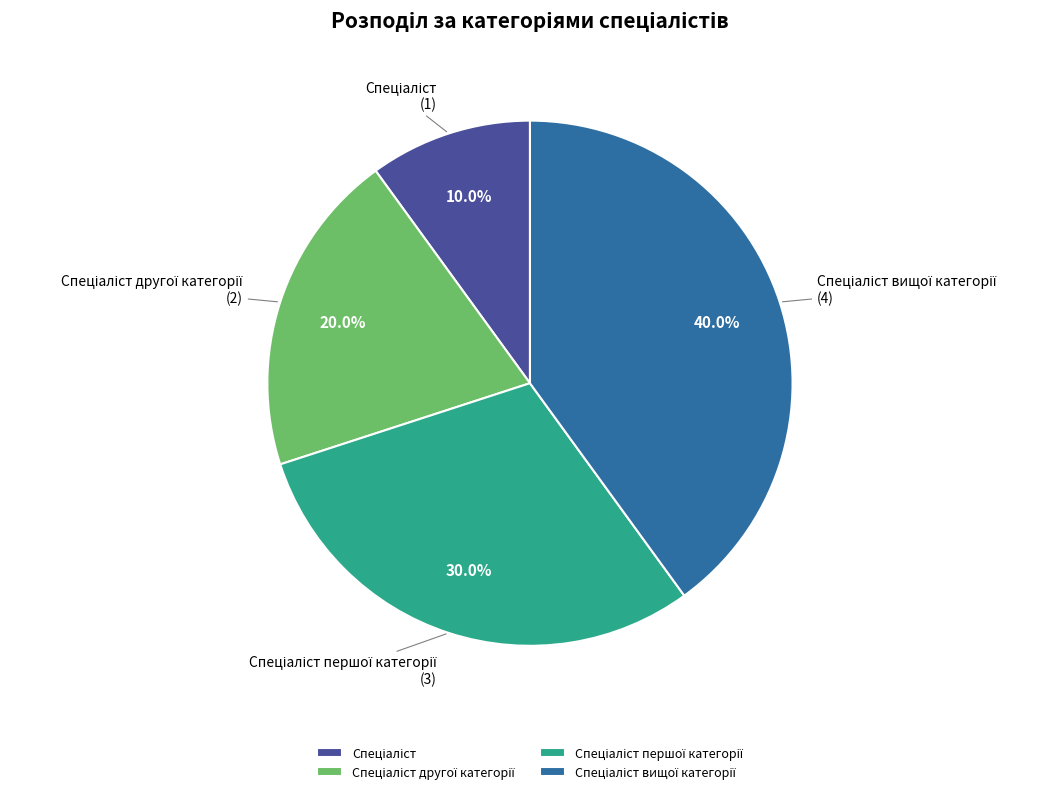

To the nearest percent, what is the difference between the Спеціаліст першої категорії and Спеціаліст slice percentages?

20%